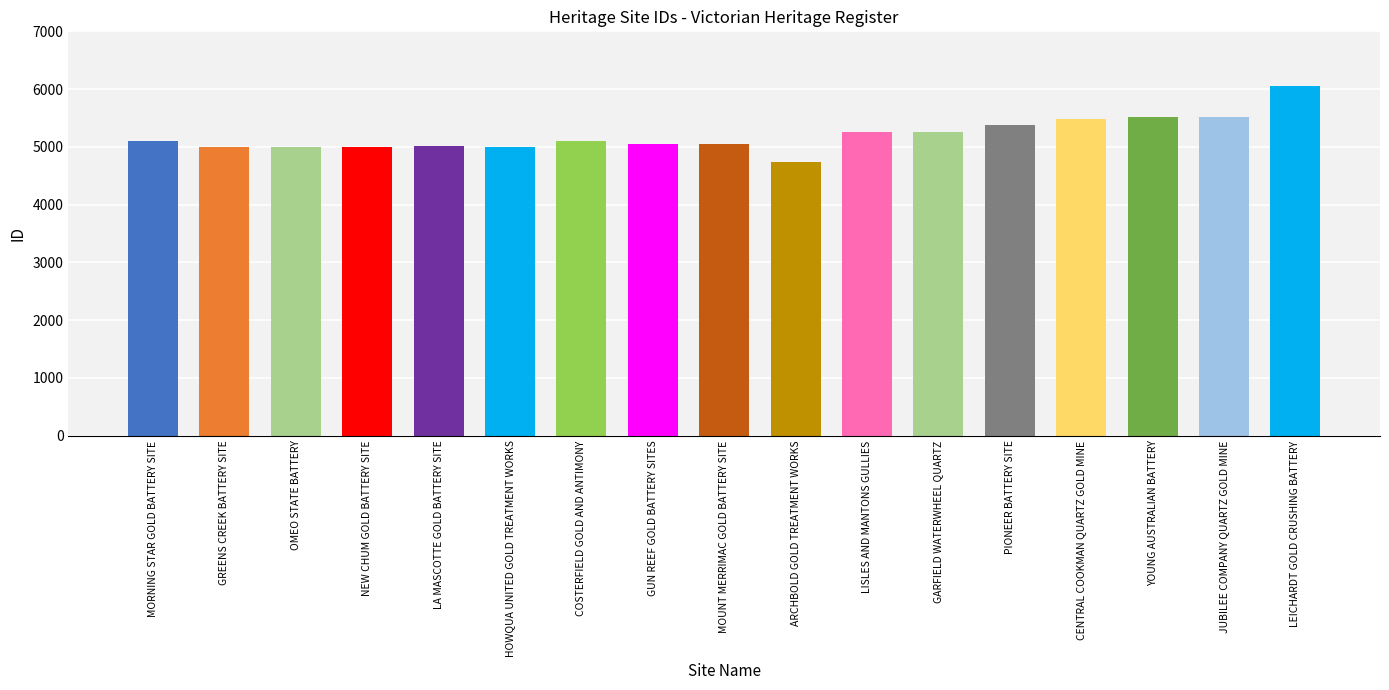

What is the change in value from GUN REEF GOLD BATTERY SITES to JUBILEE COMPANY QUARTZ GOLD MINE?

+468